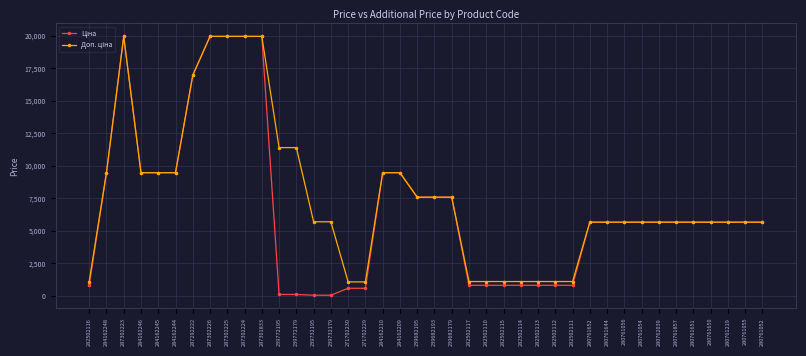

What is the greatest value displayed?

19964.2